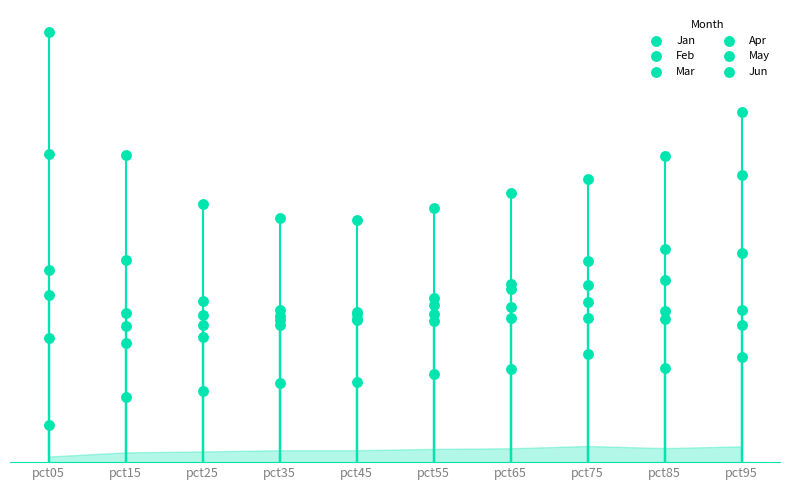

Is the value of Mar at pct05 greater than the value of Jan at pct05?

No